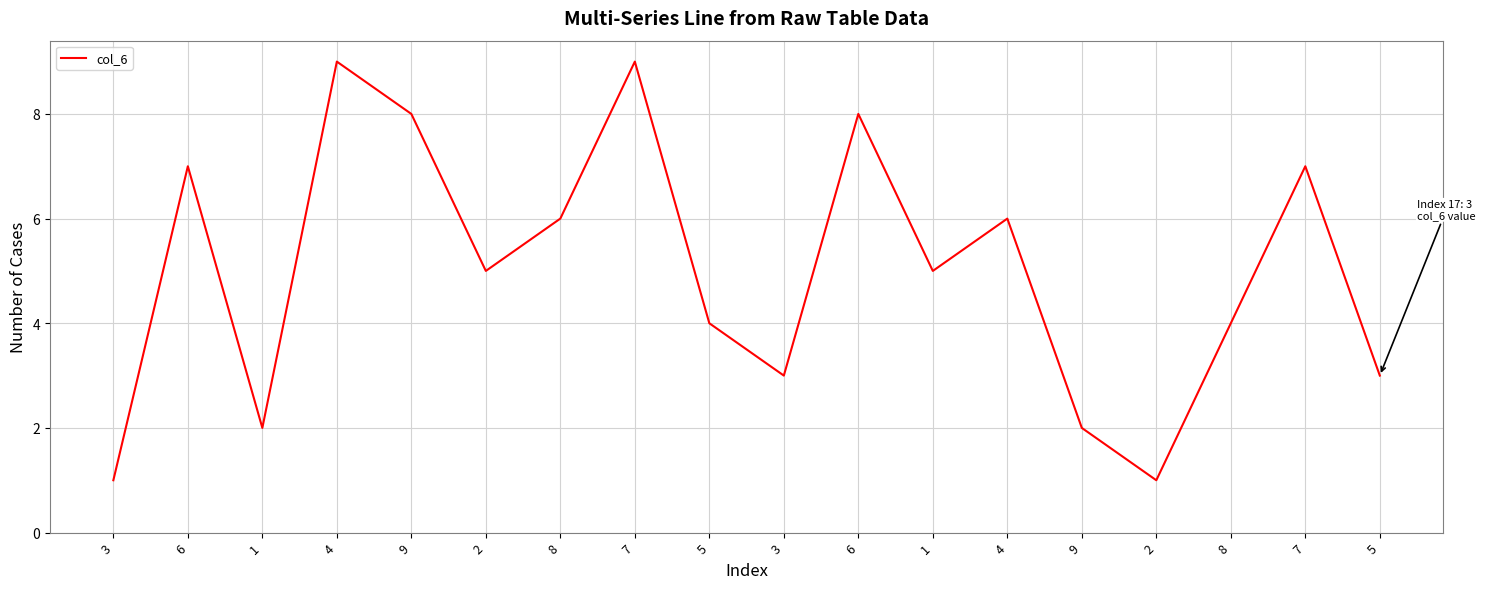

List the labels in order of value, largest first.

4, 7, 9, 6, 6, 7, 8, 4, 2, 1, 5, 8, 3, 5, 1, 9, 3, 2